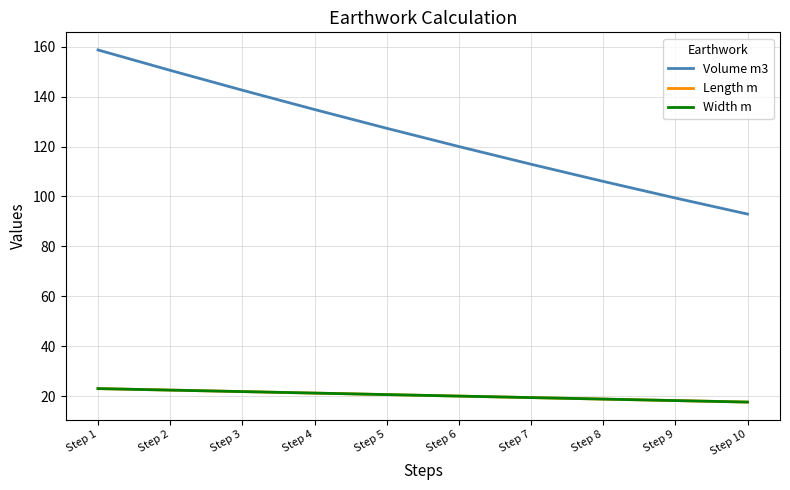

Does the chart have visible grid lines?

Yes